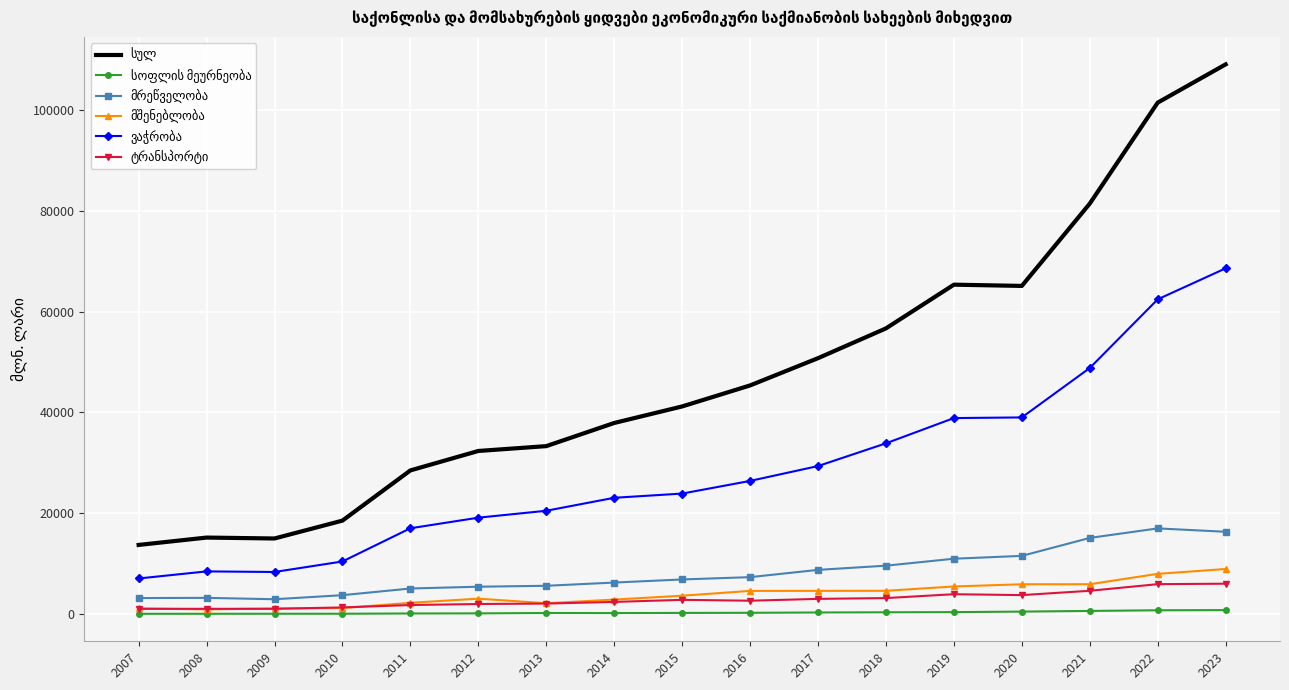

What is the maximum value shown in the chart?

109013.7